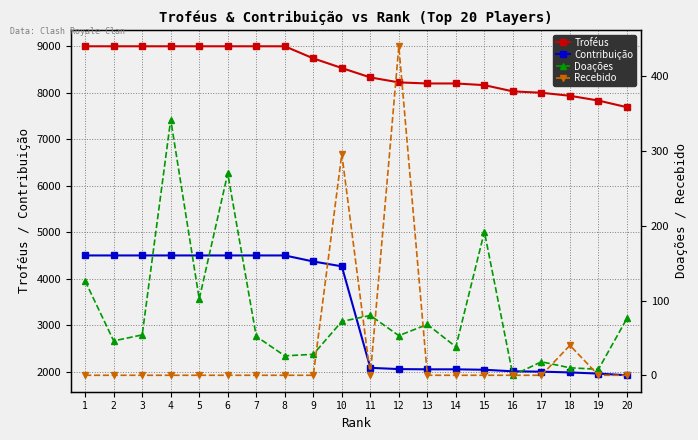

True or false: Doações and Troféus intersect in this chart.

False